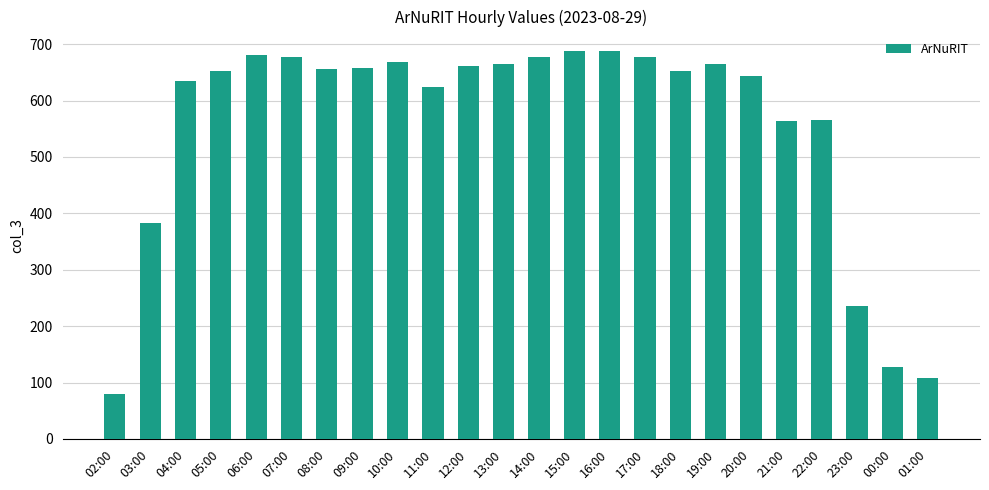

The chart shows a value of 678 at 17:00. True or false?

True